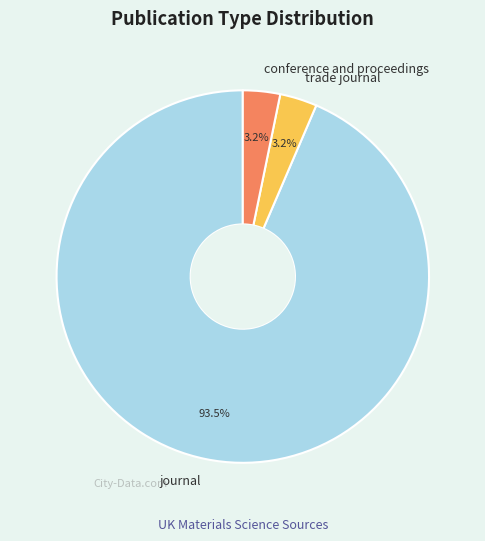

To the nearest percent, what is the combined percentage of conference and proceedings and journal?

97%